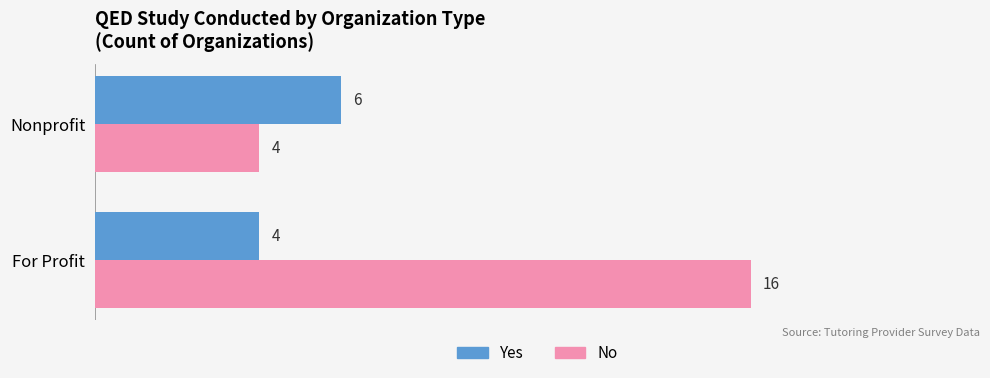

What is the sum of the No values at Nonprofit and For Profit?

20